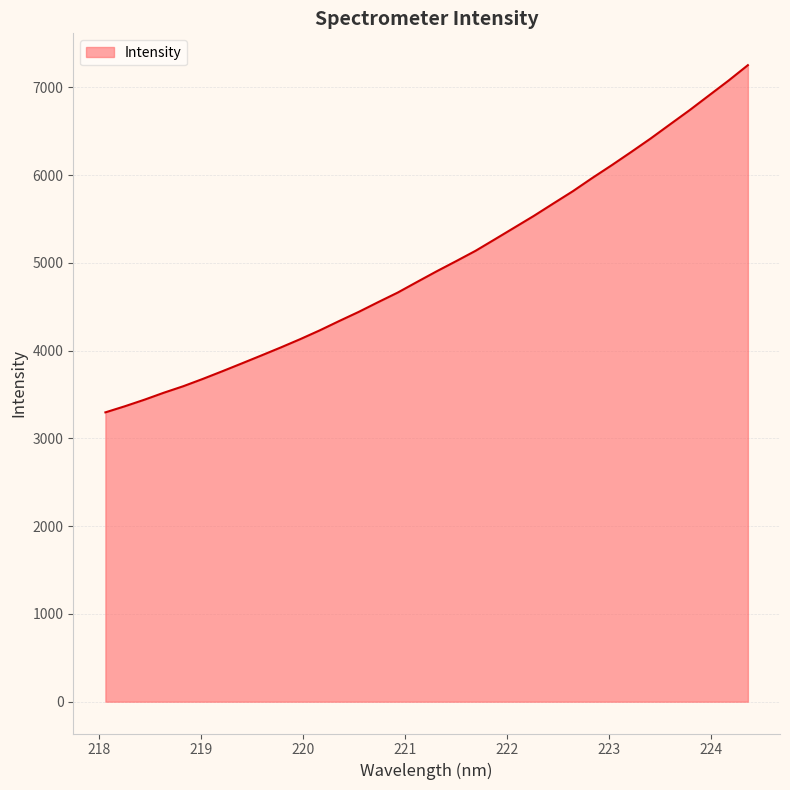

What is the maximum value shown in the chart?

7254.3